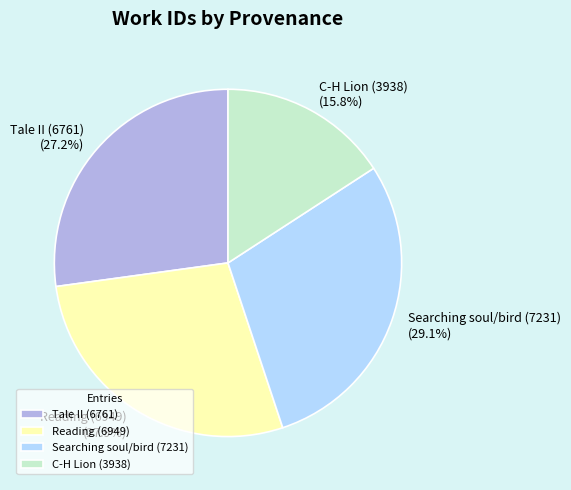

Which slice is the largest?

Searching soul/bird (7231)